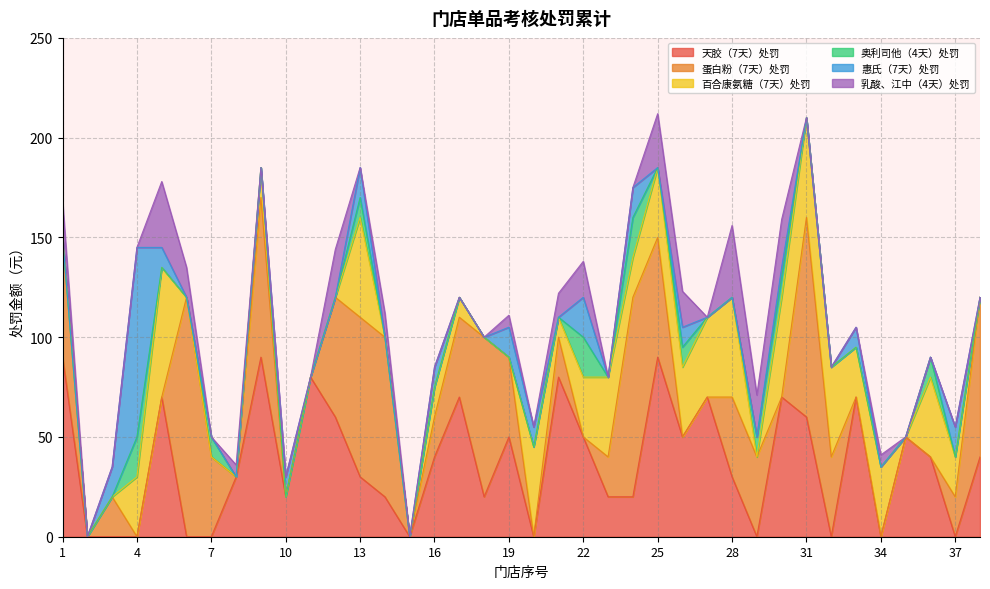

Does the chart have visible grid lines?

Yes